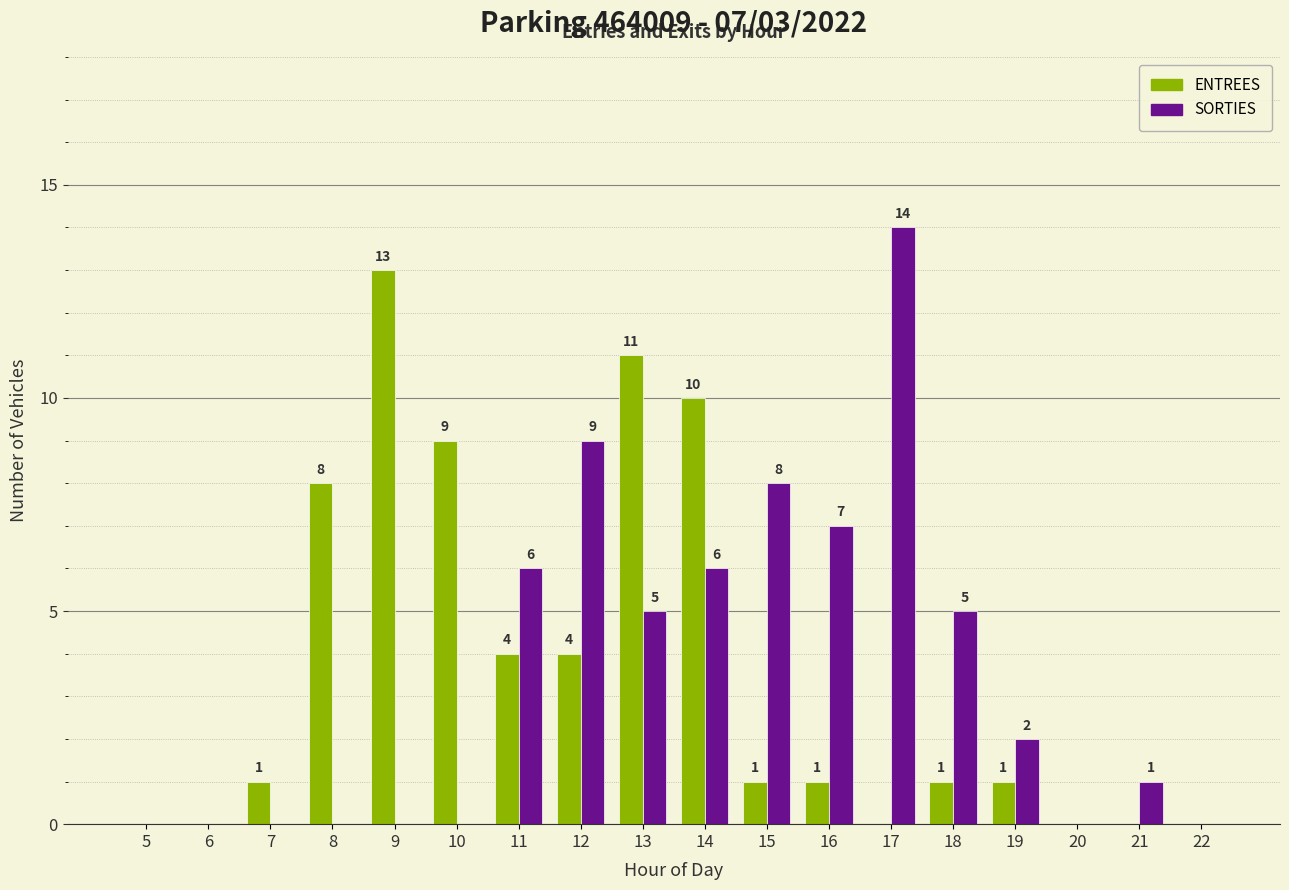

Which series has the largest range (max minus min)?

SORTIES